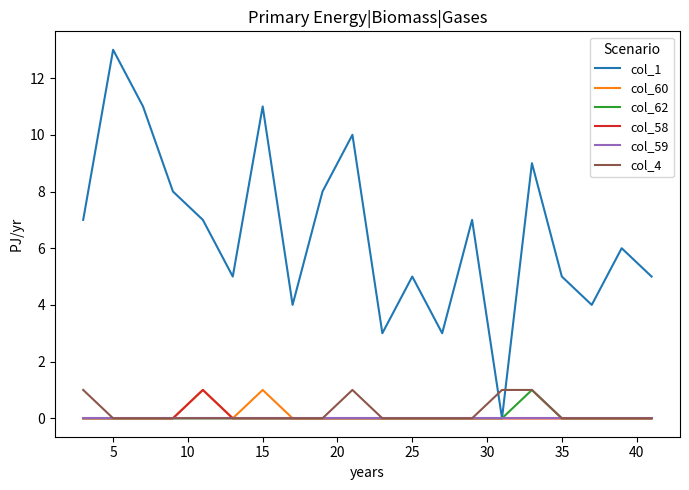

How many lines are shown in the chart?

6